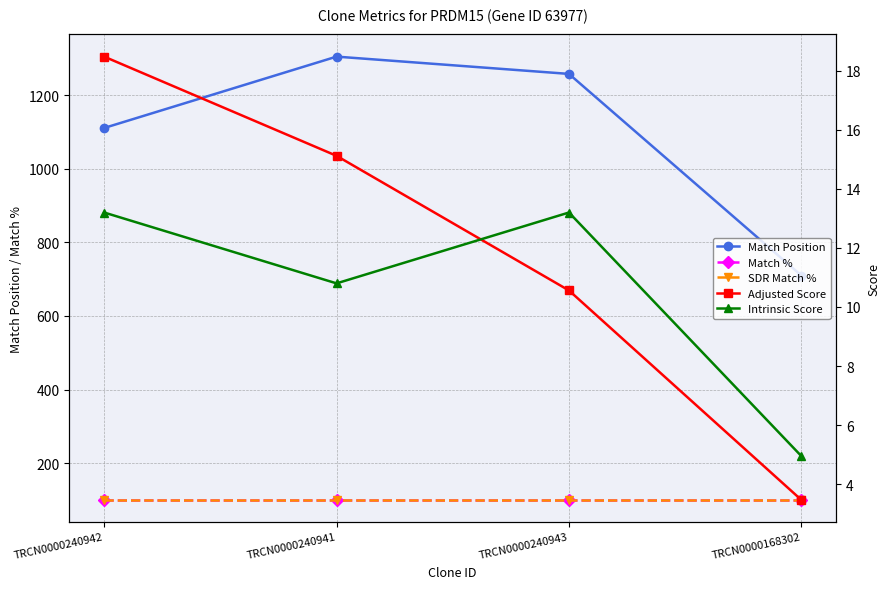

What is the lowest value of the Match % series?

100.0